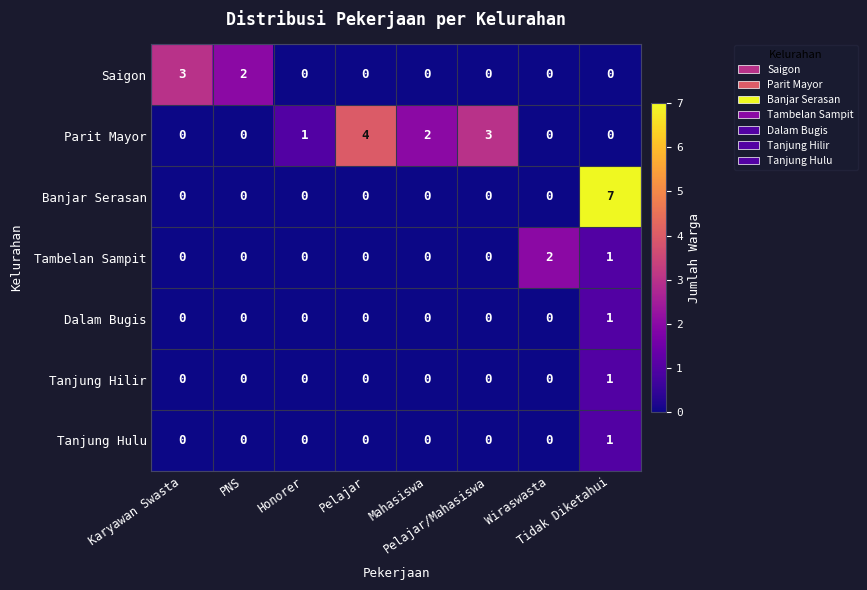

Which series has the widest spread of values?

Banjar Serasan